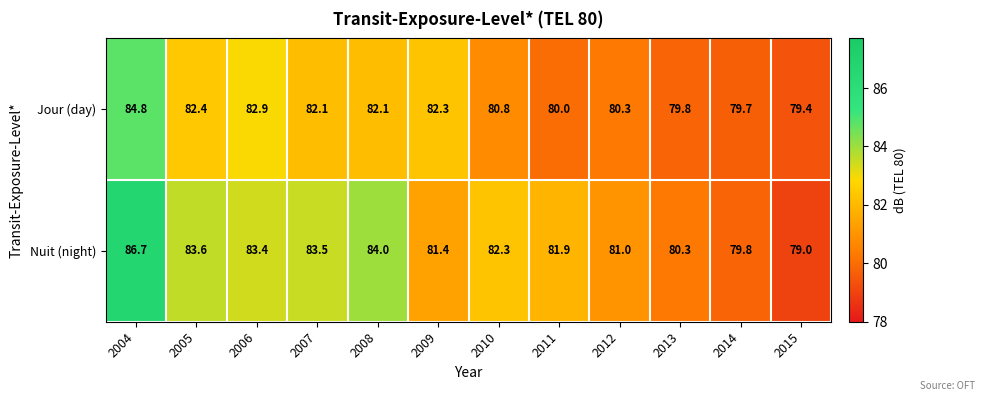

Which series has the largest range (max minus min)?

Nuit (night)